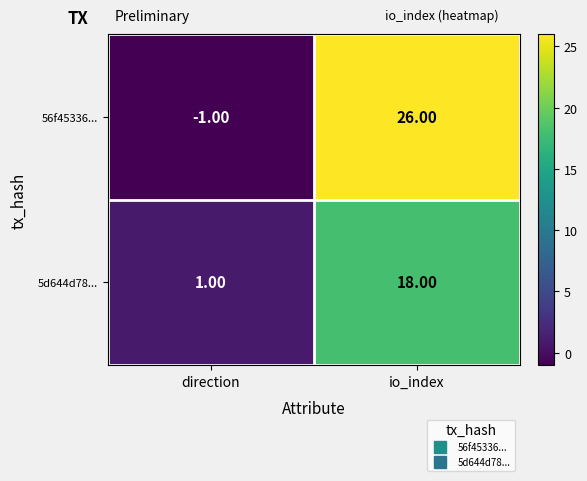

What is the difference between the 56f45336... values at direction and io_index?

27